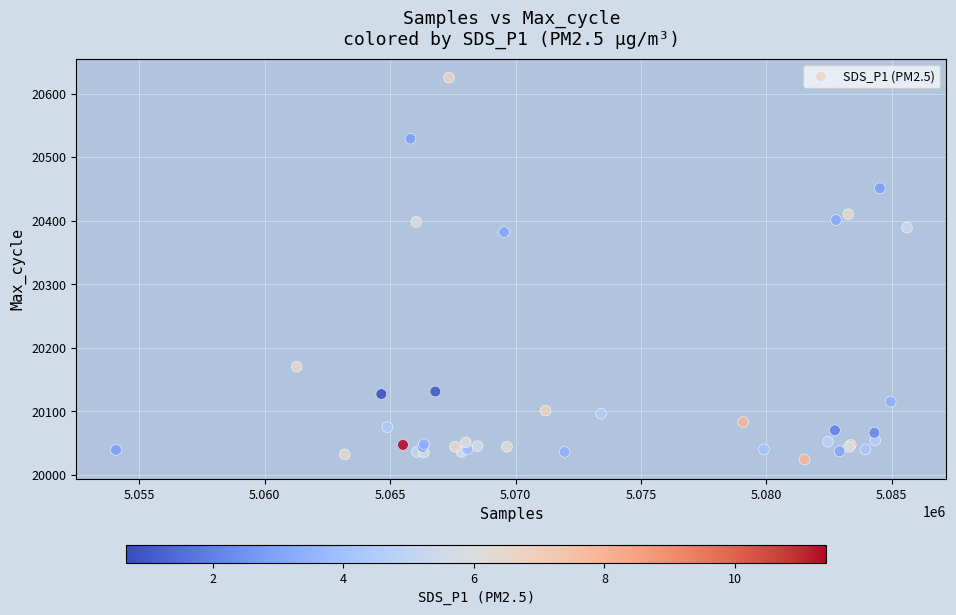

What Y value in the scatter plot is closest to 20324?

20382